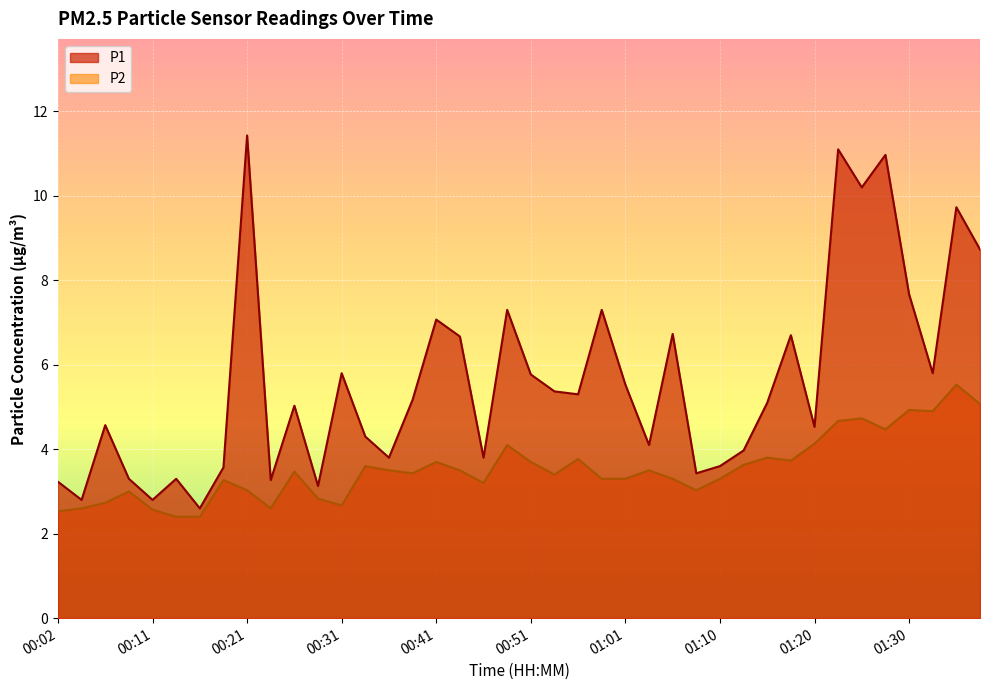

How many lines are shown in the chart?

2